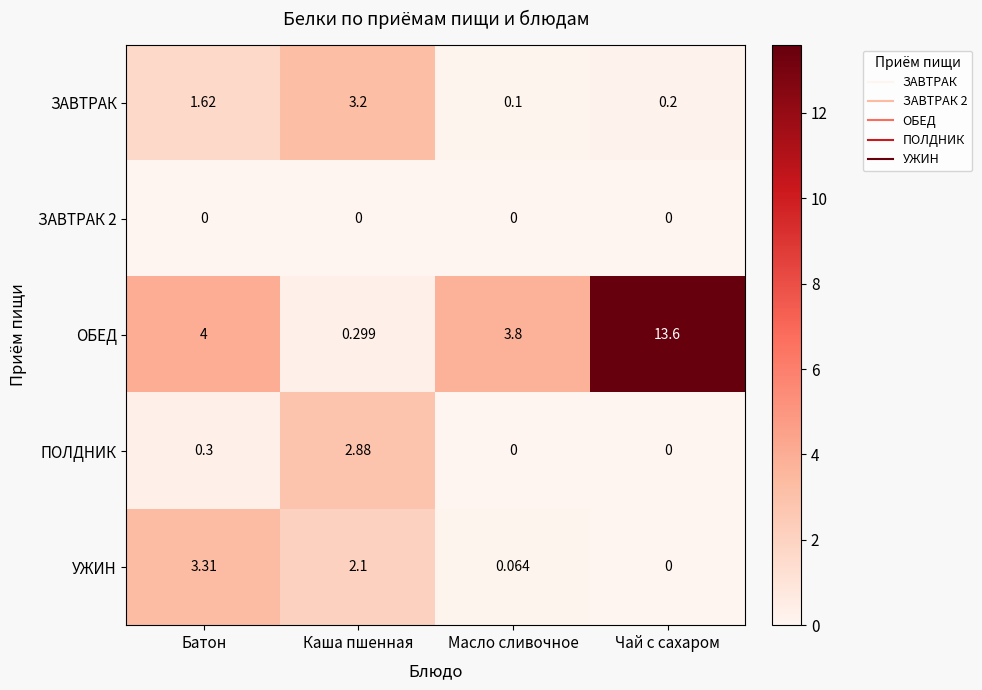

At which label does УЖИН first exceed 2?

Батон